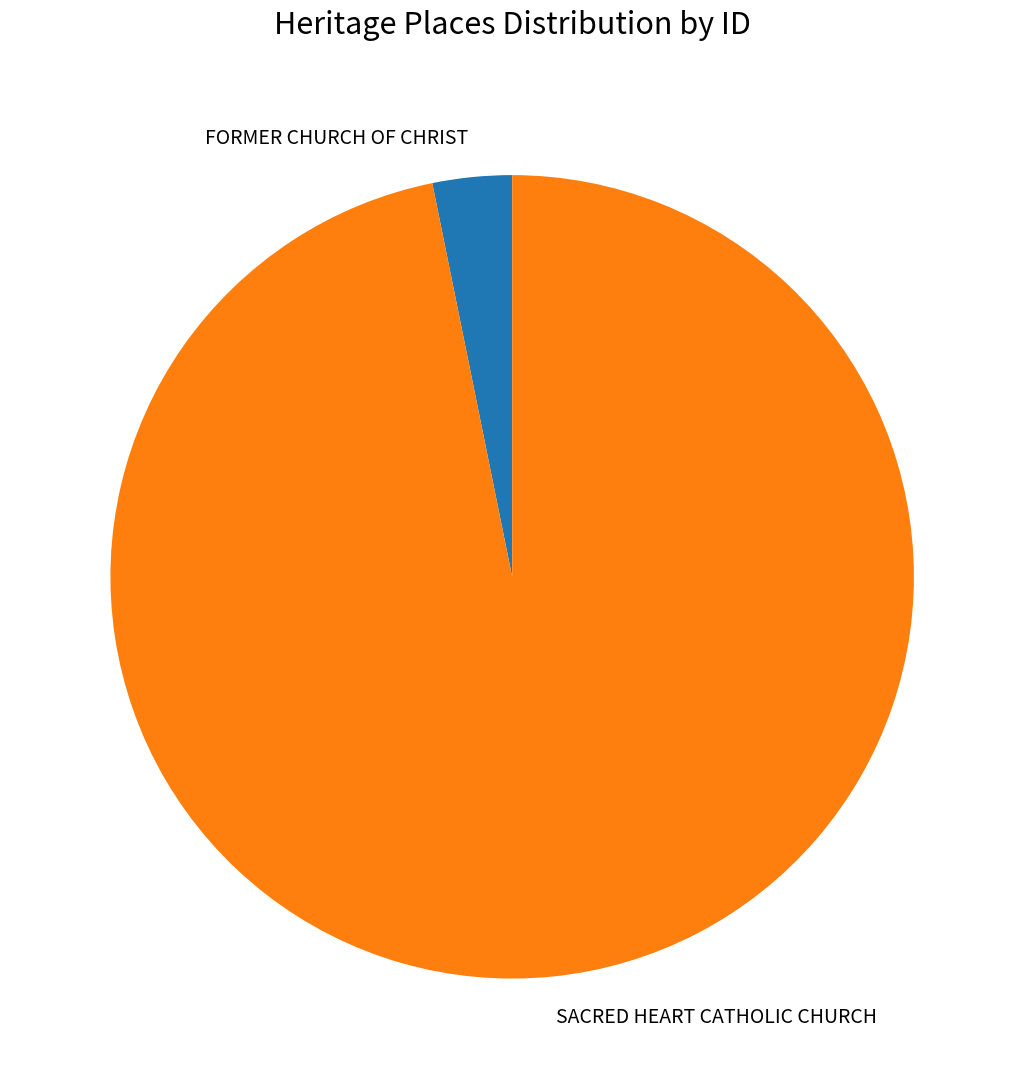

How many slices are in this pie chart?

2